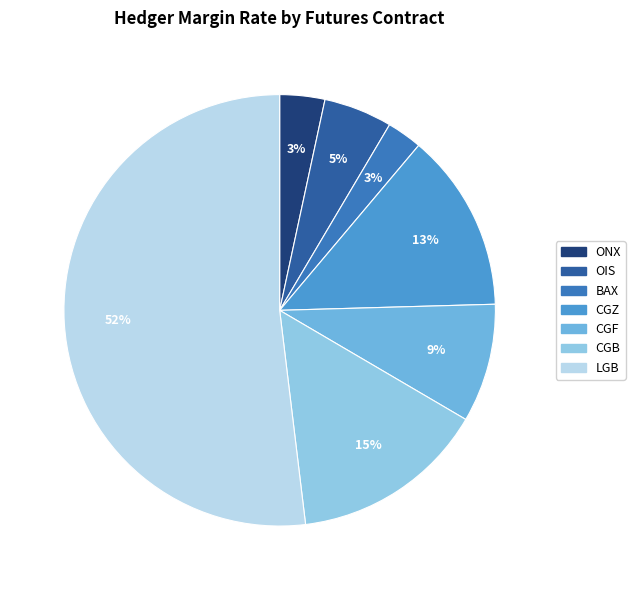

Between CGZ and OIS, which is larger?

CGZ